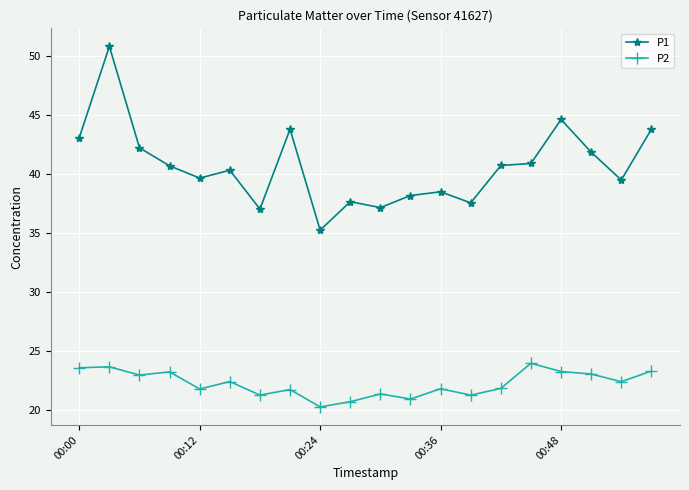

What is the value of the P1 point at the 4th from the left?

40.7